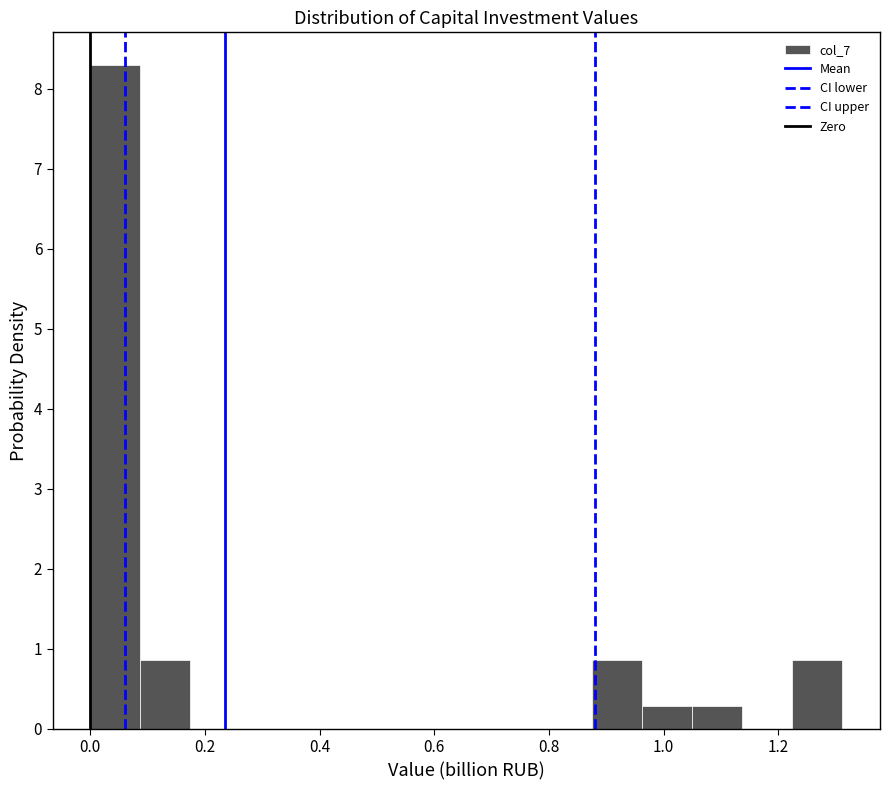

Which range on the x-axis has the tallest bar?

0.00 to 0.08